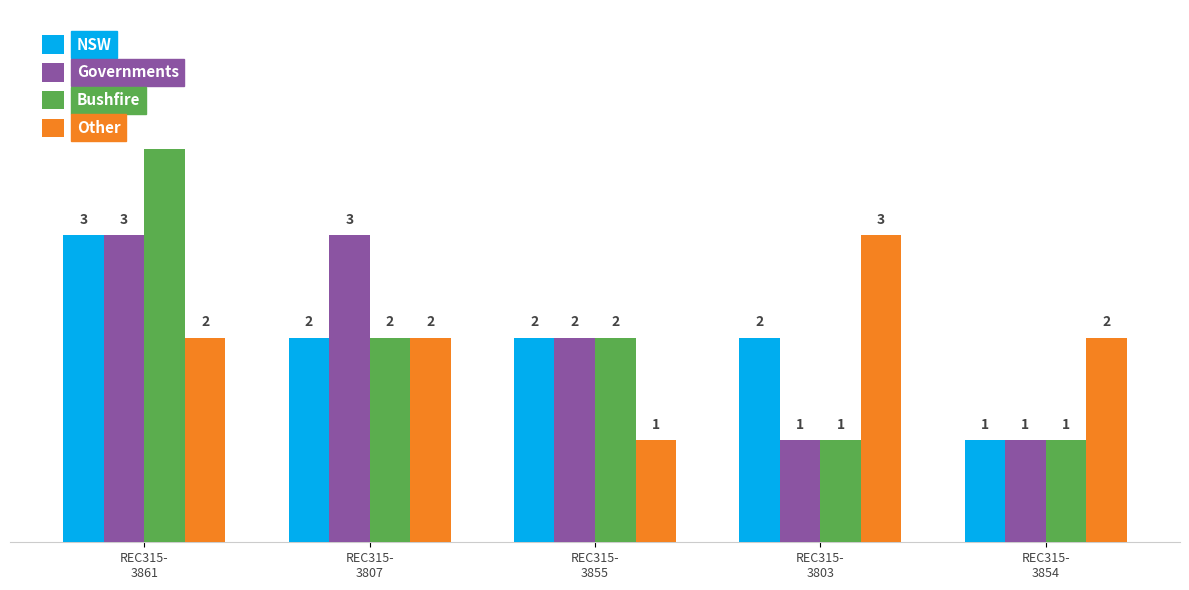

Reading left to right, list all the values displayed in this chart.

NSW: REC315-
3861=3	REC315-
3807=2	REC315-
3855=2	REC315-
3803=2	REC315-
3854=1
Governments: REC315-
3861=3	REC315-
3807=3	REC315-
3855=2	REC315-
3803=1	REC315-
3854=1
Bushfire: REC315-
3861=4	REC315-
3807=2	REC315-
3855=2	REC315-
3803=1	REC315-
3854=1
Other: REC315-
3861=2	REC315-
3807=2	REC315-
3855=1	REC315-
3803=3	REC315-
3854=2